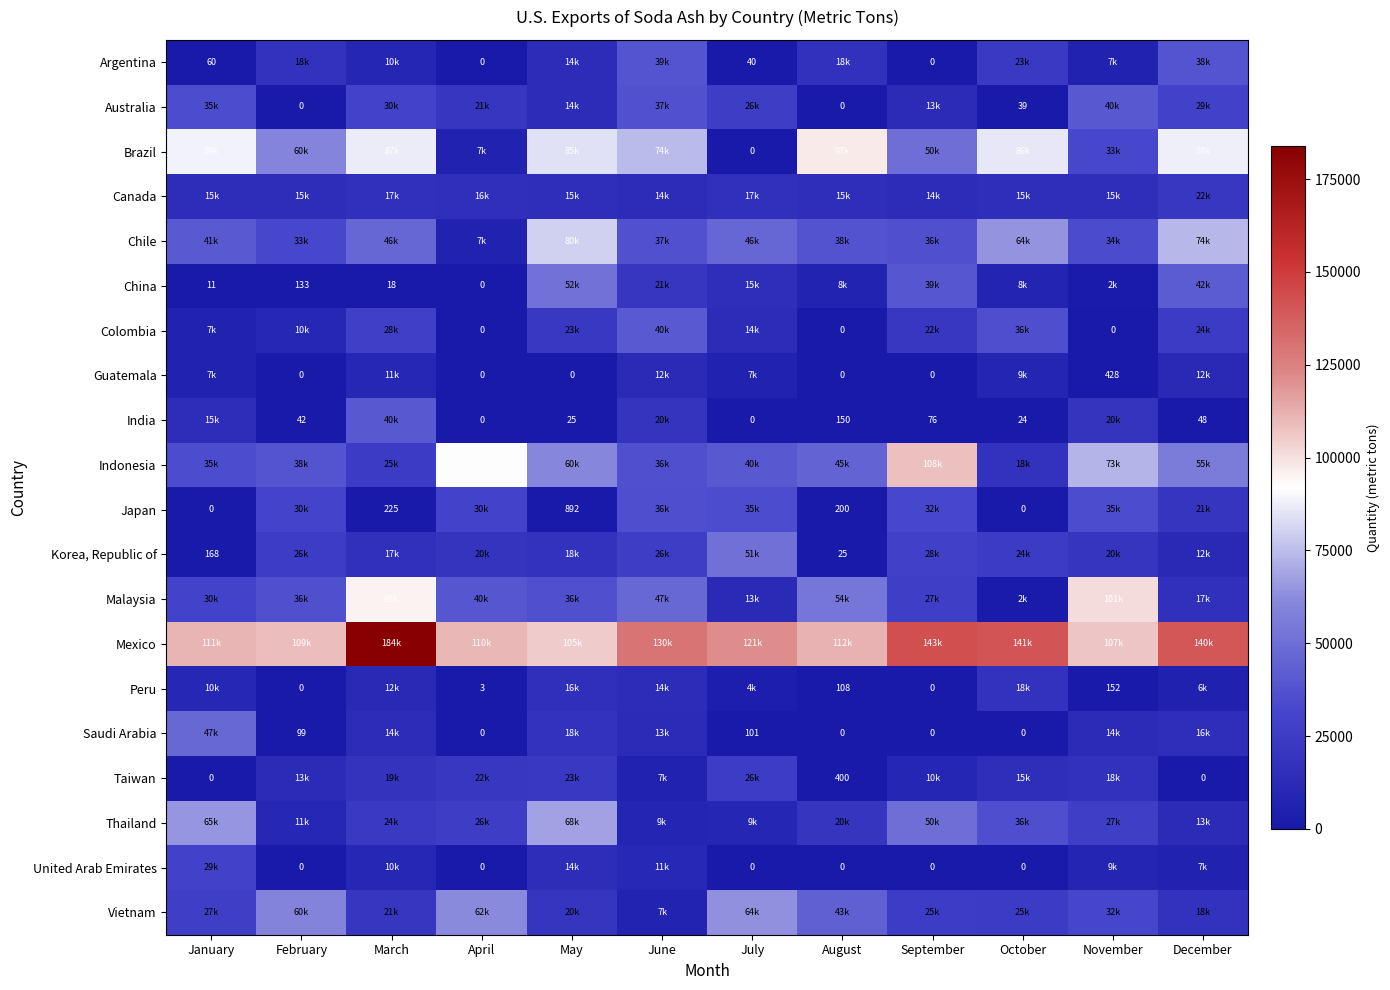

What is the total value across all series at October?

520873